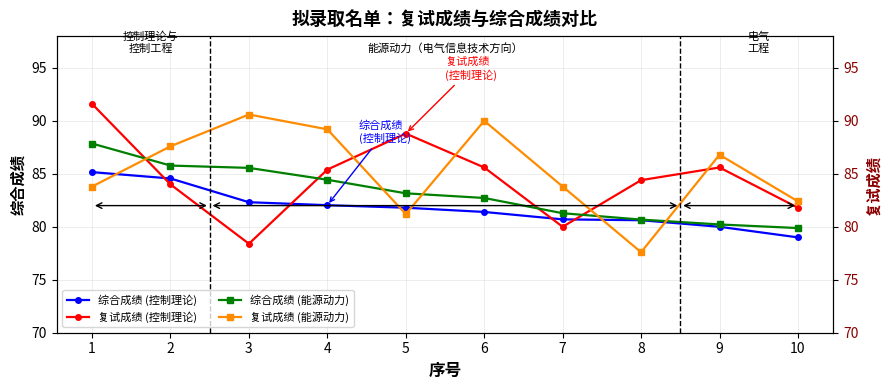

Reading left to right, what are all the values shown in this chart?

综合成绩 (控制理论): 1=85.2	2=84.6	3=82.3	4=82.0	5=81.8	6=81.4	7=80.7	8=80.6	9=80.0	10=79.0
复试成绩 (控制理论): 1=91.6	2=84.0	3=78.4	4=85.4	5=88.8	6=85.6	7=80.0	8=84.4	9=85.6	10=81.8
综合成绩 (能源动力): 1=87.9	2=85.8	3=85.6	4=84.4	5=83.2	6=82.7	7=81.3	8=80.7	9=80.2	10=79.9
复试成绩 (能源动力): 1=83.8	2=87.6	3=90.6	4=89.2	5=81.2	6=90.0	7=83.8	8=77.6	9=86.8	10=82.4